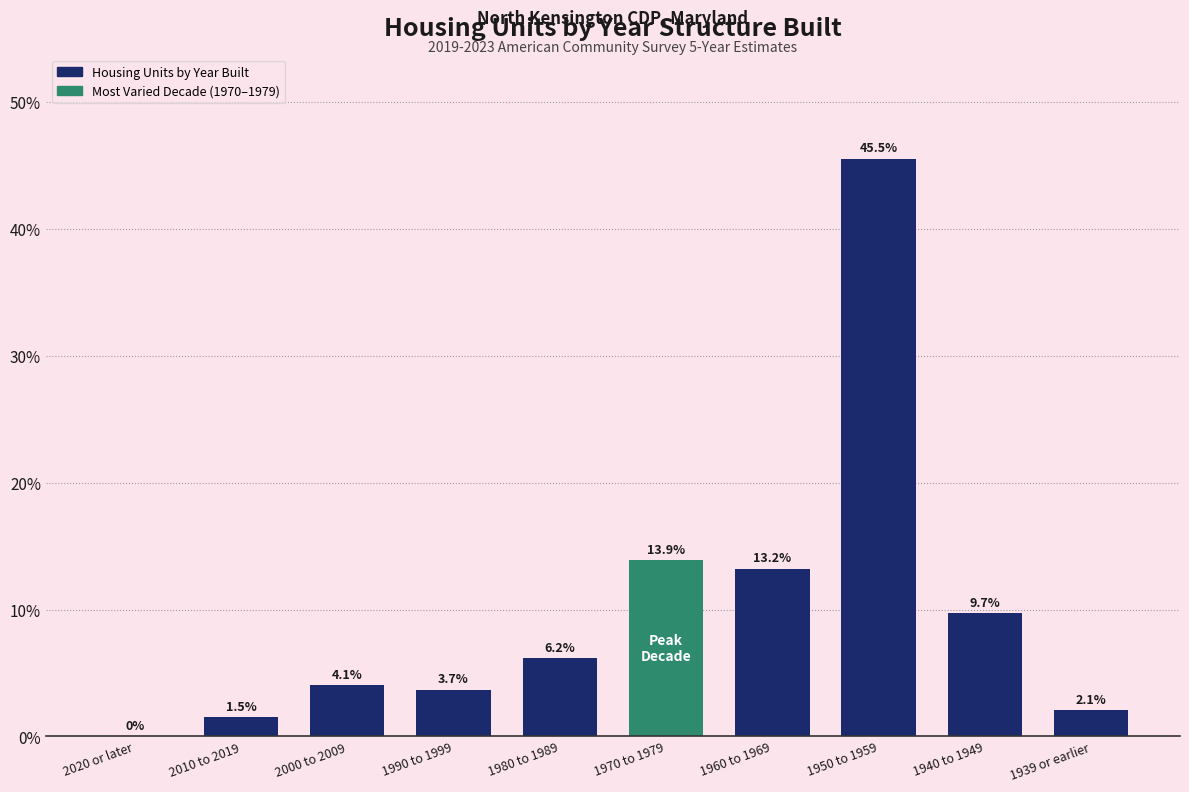

Are the bars horizontal?

No